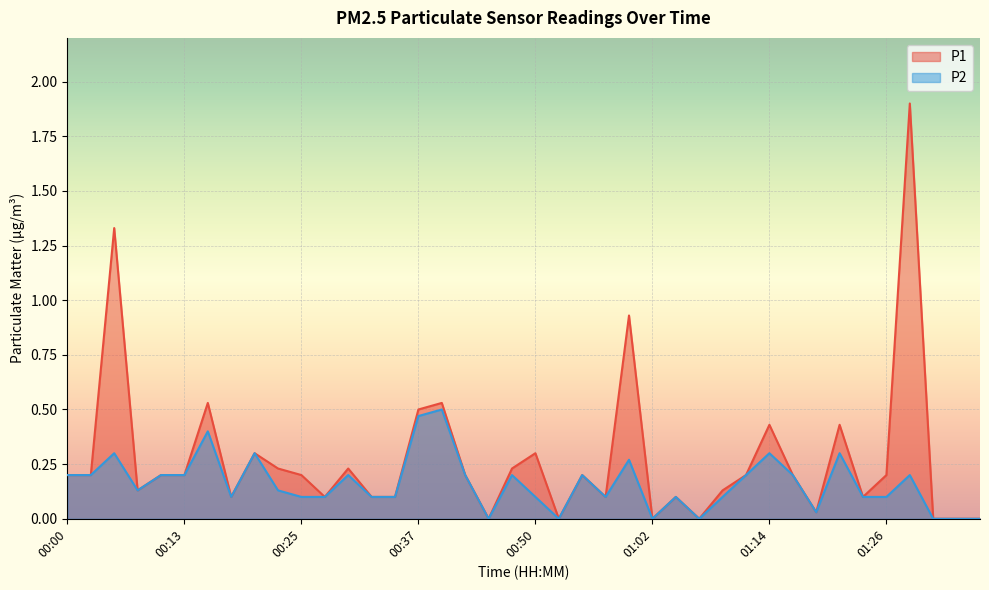

Rank the categories by P2 value from highest to lowest.

00:40, 00:37, 00:15, 00:05, 00:20, 01:14, 01:21, 00:59, 00:00, 00:03, 00:10, 00:13, 00:30, 00:42, 00:47, 00:54, 01:12, 01:17, 01:29, 00:08, 00:23, 00:18, 00:25, 00:27, 00:32, 00:35, 00:50, 00:57, 01:04, 01:09, 01:24, 01:26, 01:19, 00:45, 00:52, 01:02, 01:07, 01:31, 01:34, 01:36